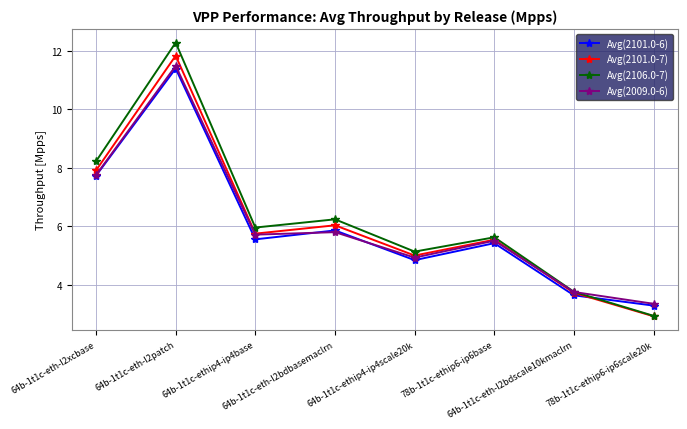

What is the total value across all series at 64b-1t1c-eth-l2bdscale10kmaclrn?

14.9